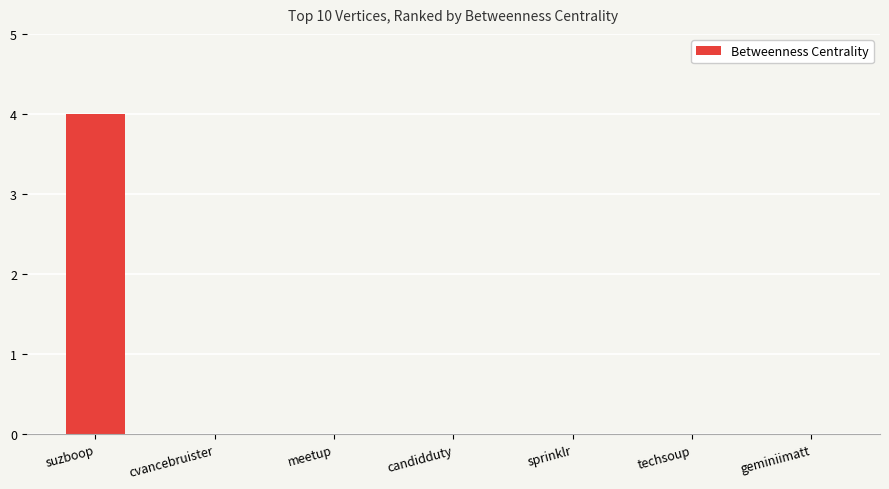

What is the sum of all values?

4